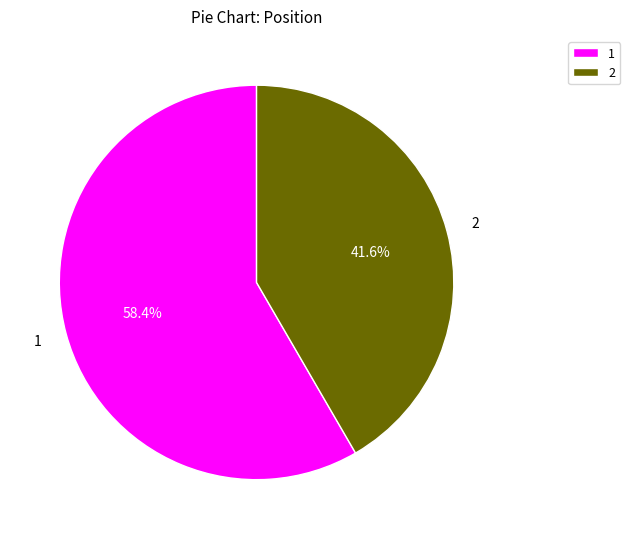

Is there a majority slice in this chart?

Yes